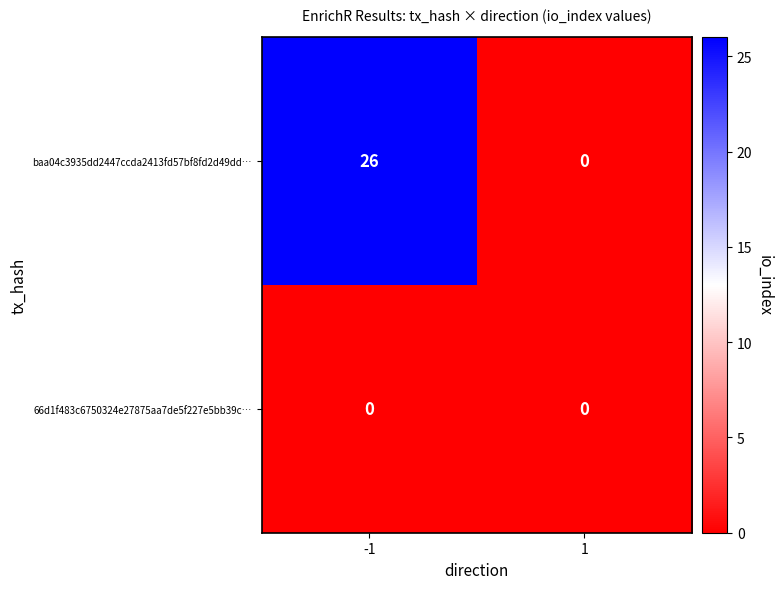

What is the sum of all baa04c3935dd2447ccda2413fd57bf8fd2d49dd… values?

26